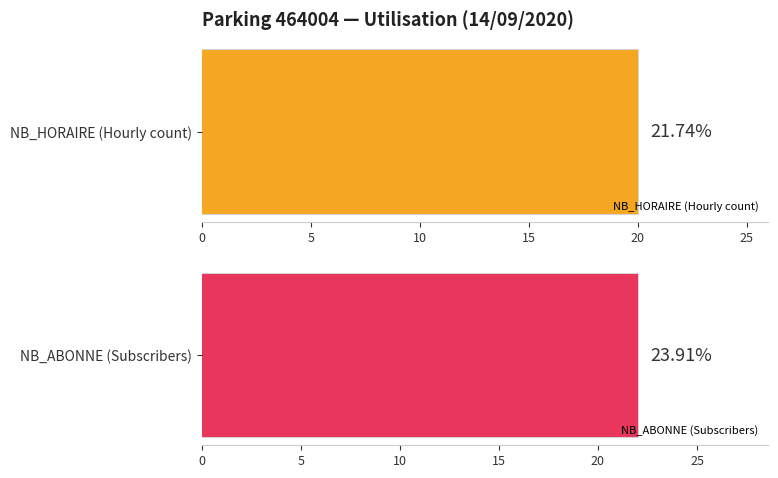

List the series in order of their overall mean, highest first.

NB_ABONNE, NB_HORAIRE